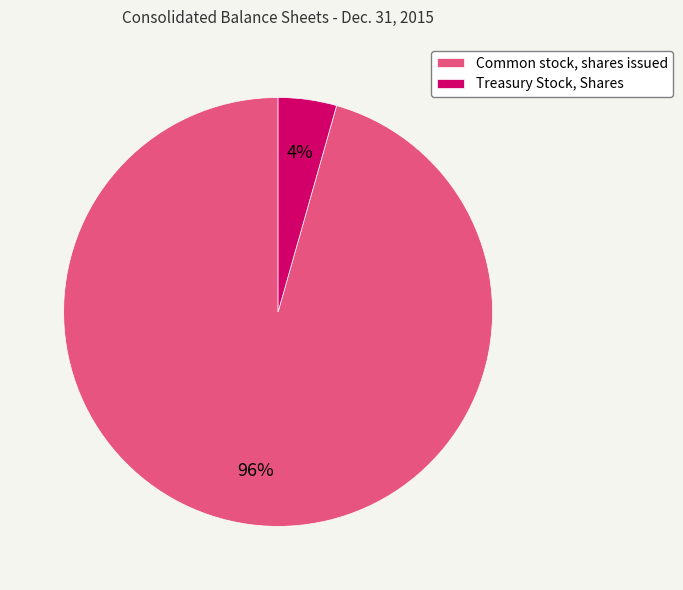

Do Common stock, shares issued and Treasury Stock, Shares together represent more than half of the pie?

Yes